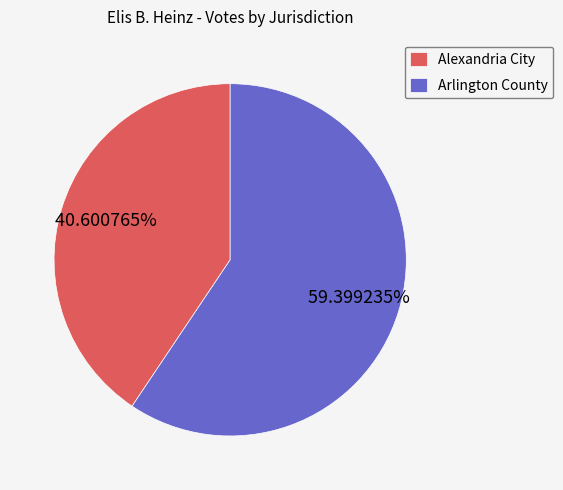

Which category has the biggest portion of the pie?

Arlington County